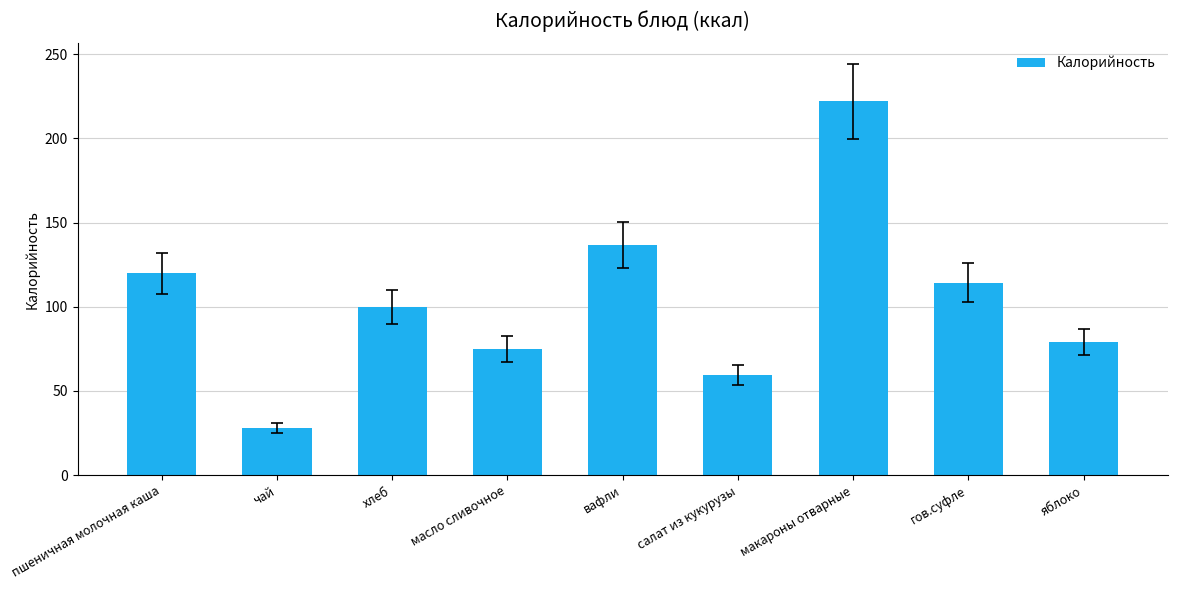

Reading left to right, extract all data points from this chart.

пшеничная молочная каша=119.8	чай=28.0	хлеб=100.0	масло сливочное=75.0	вафли=136.8	салат из кукурузы=59.6	макароны отварные=222.0	гов.суфле=114.4	яблоко=79.0